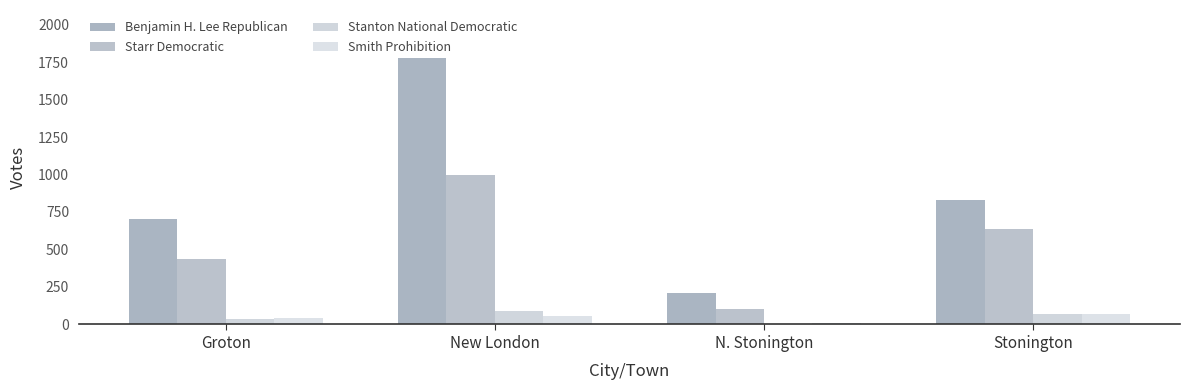

Which series has the largest total across all categories?

Benjamin H. Lee Republican